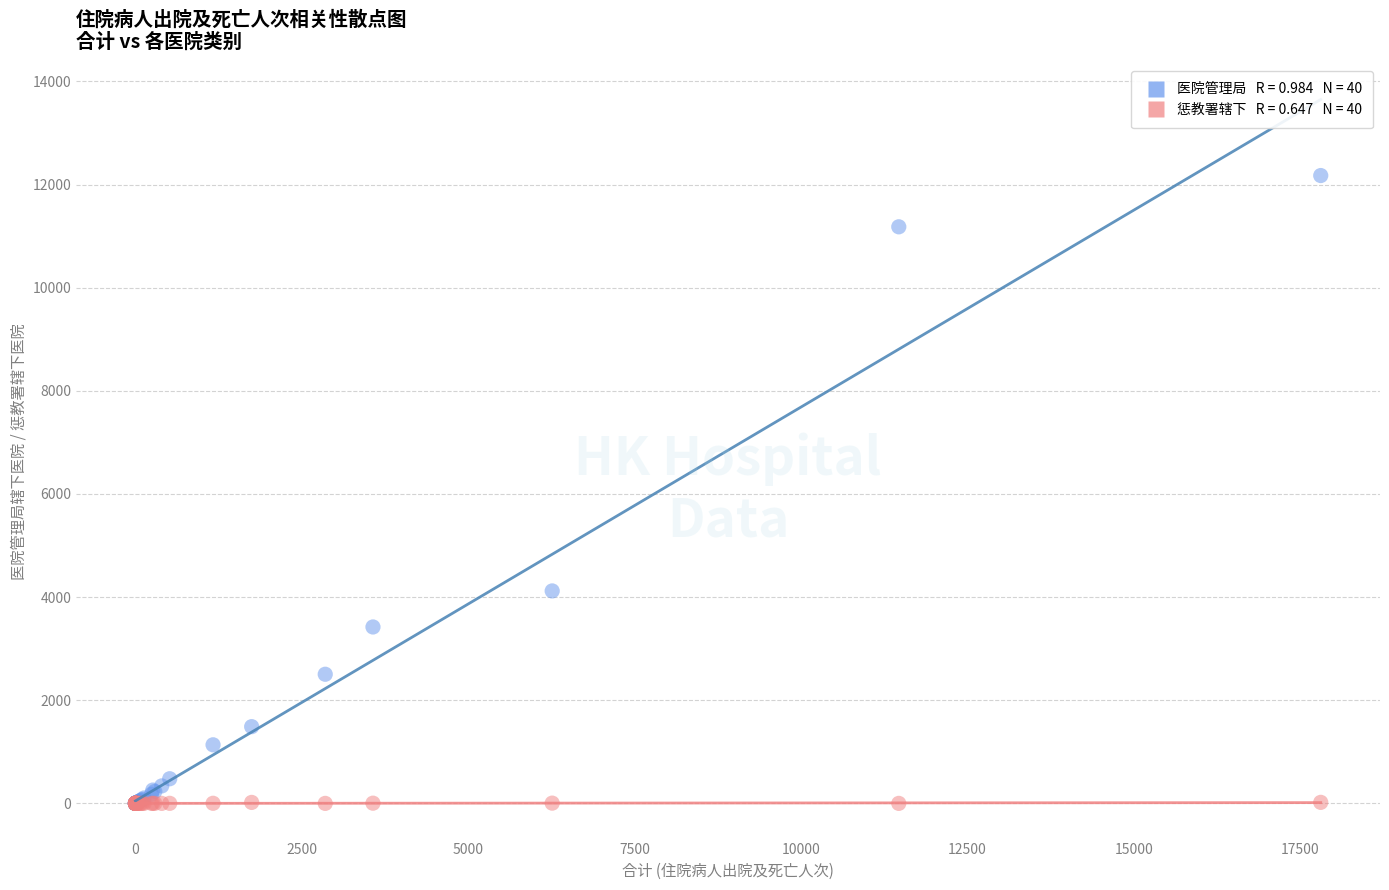

Across all series, what Y value is closest to 6087?

4120